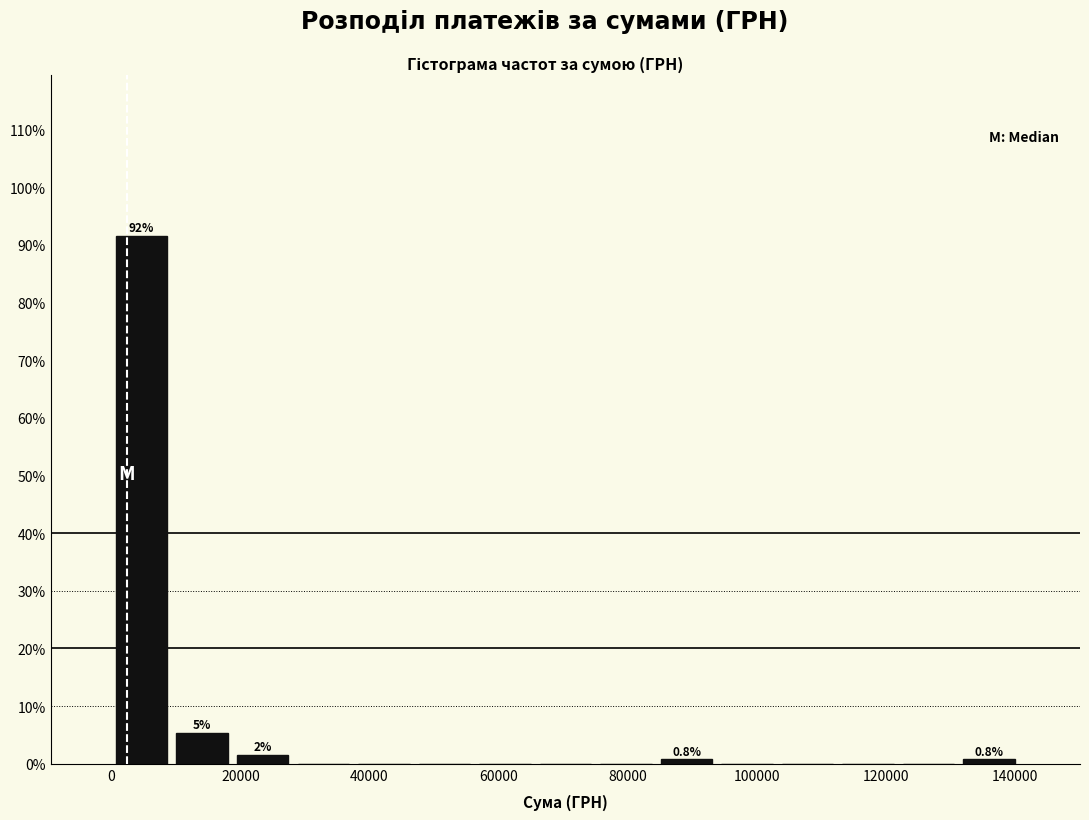

Over which range of the x-axis is the bar tallest?

0 to 10000